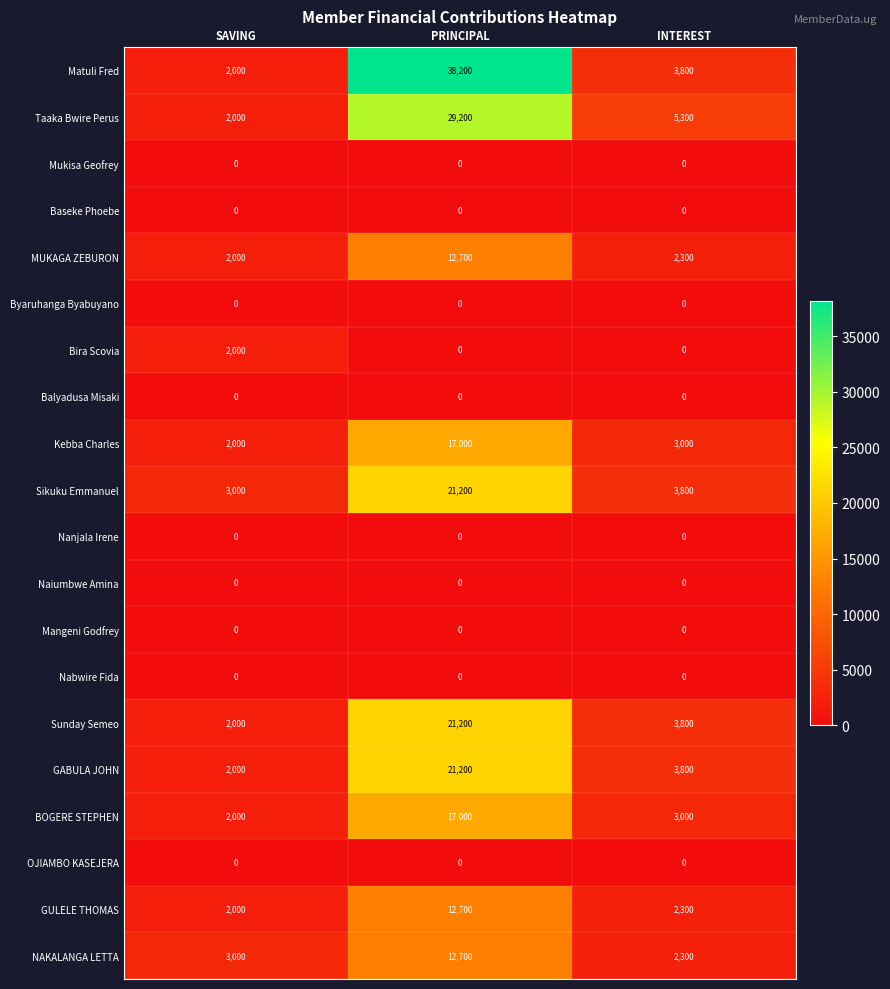

Which series changed the most between PRINCIPAL and INTEREST?

Matuli Fred